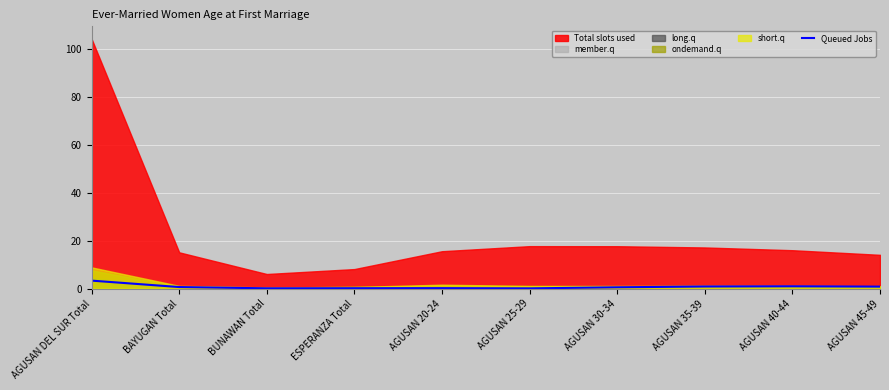

The value at AGUSAN 30-34 is 0.6. True or false?

True